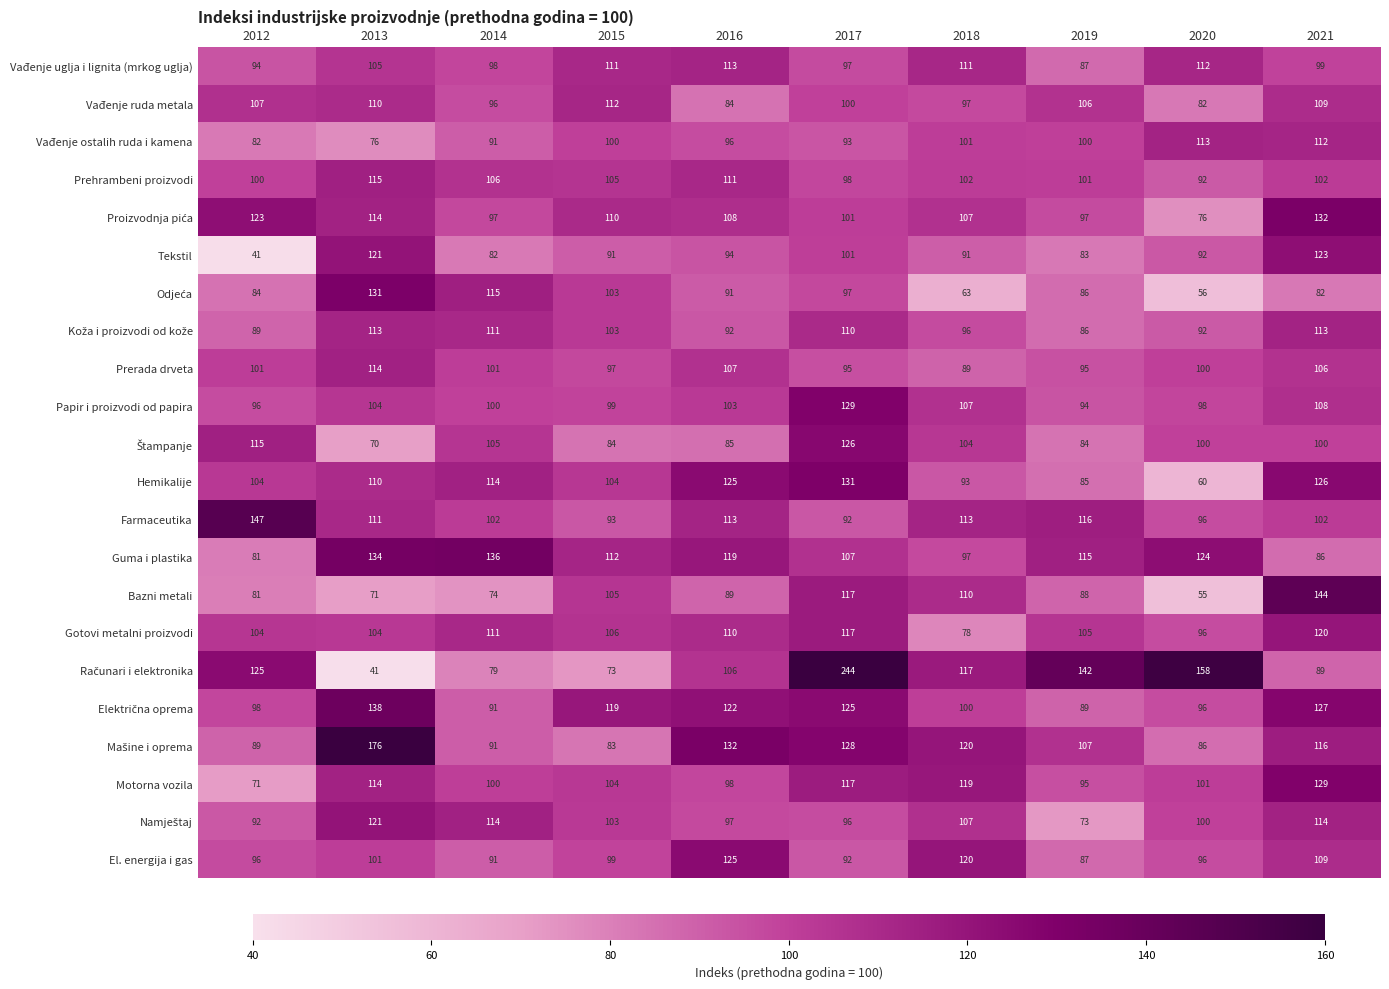

The value of Vađenje uglja i lignita (mrkog uglja) at 2018 is 111. True or false?

True